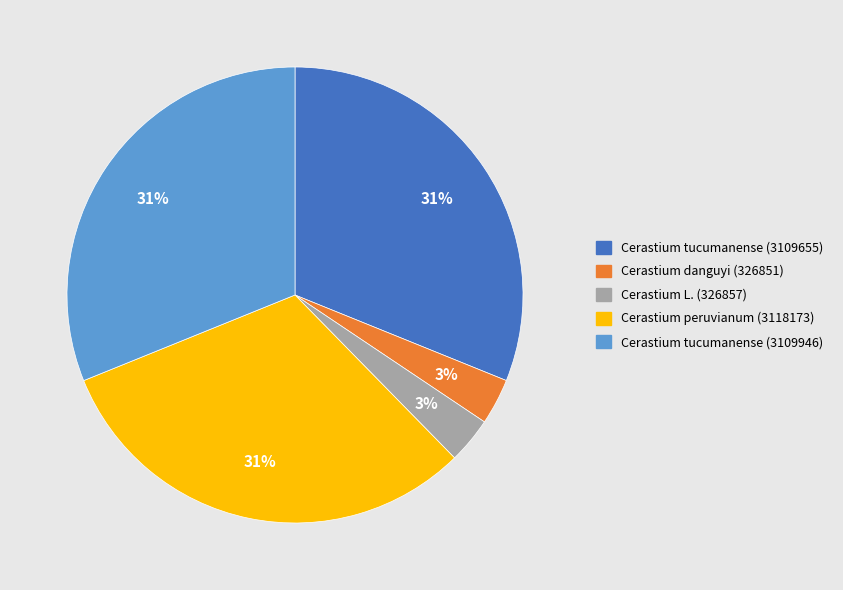

The Cerastium tucumanense (3109946) slice represents 31% of the pie. True or false?

True